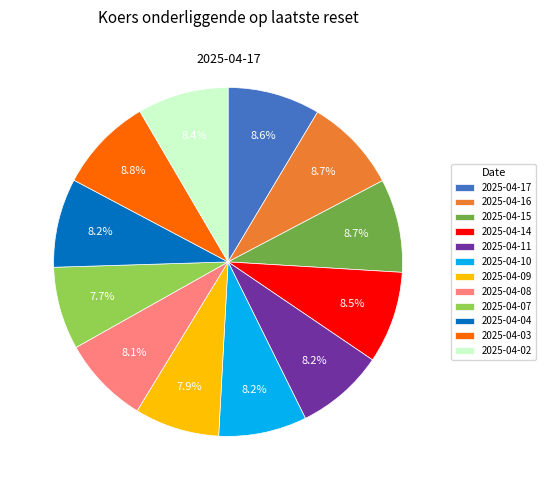

Approximately how many times larger is the value at 2025-04-02 compared to 2025-04-15?

1.0